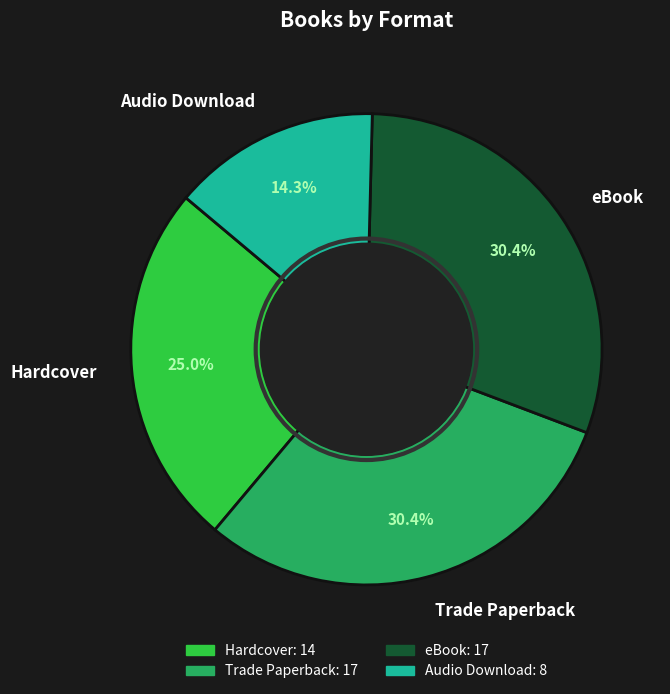

Is it true that eBook is 23% of the pie?

False